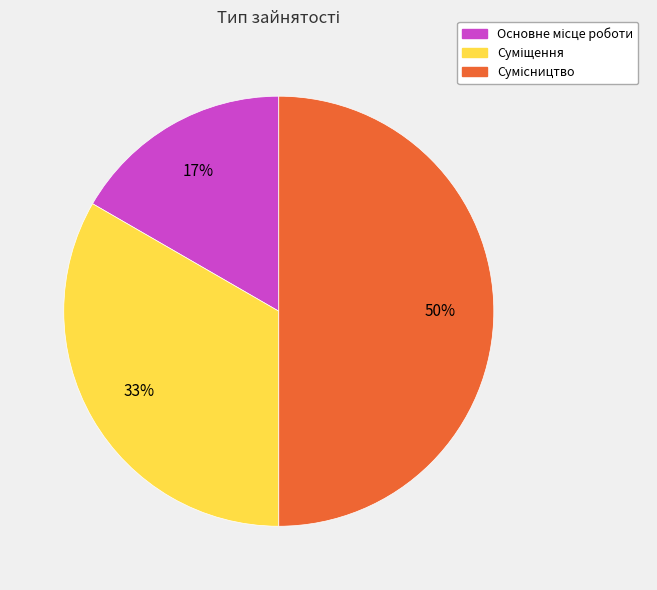

To the nearest percent, what is the average slice percentage?

33%